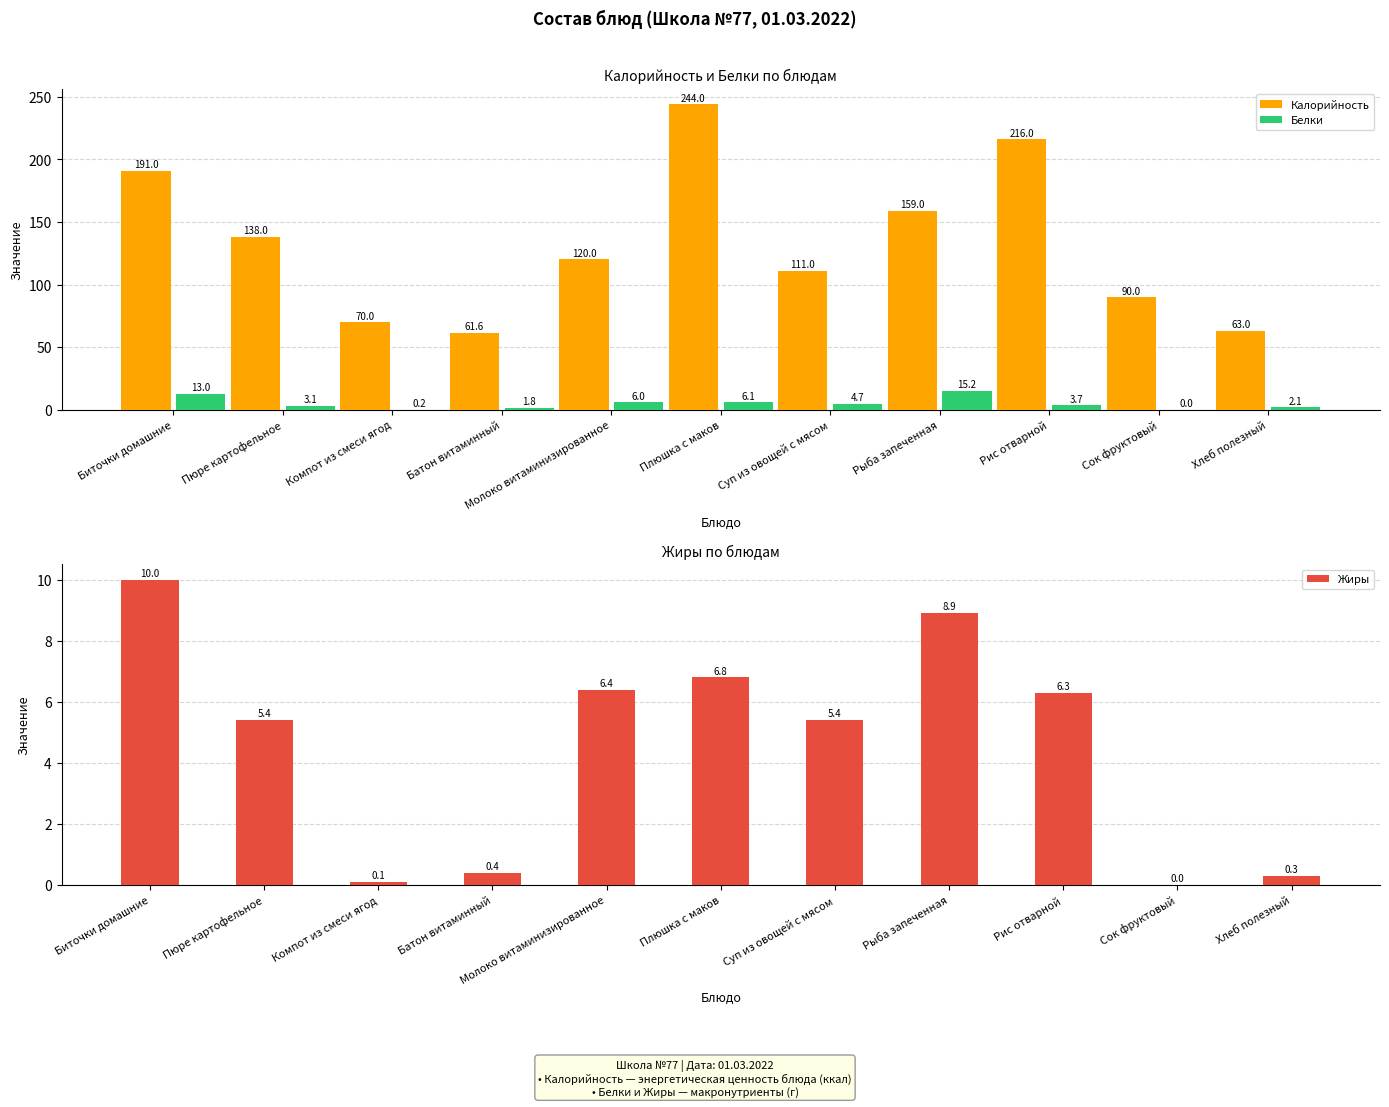

Reading left to right, list all the values displayed in this chart.

Калорийность: 191.0	138.0	70.0	61.6	120.0	244.0	111.0	159.0	216.0	90.0	63.0
Белки: 13.0	3.1	0.2	1.8	6.0	6.1	4.7	15.2	3.7	0.0	2.1
Жиры: 10.0	5.4	0.1	0.4	6.4	6.8	5.4	8.9	6.3	0.0	0.3